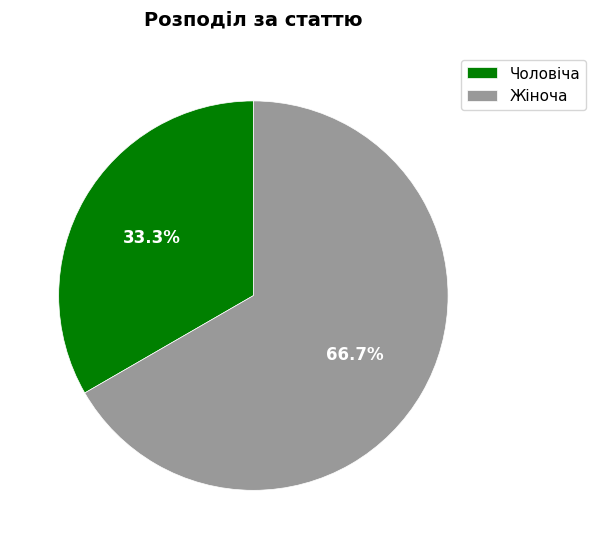

Between Жіноча and Чоловіча, which is larger?

Жіноча